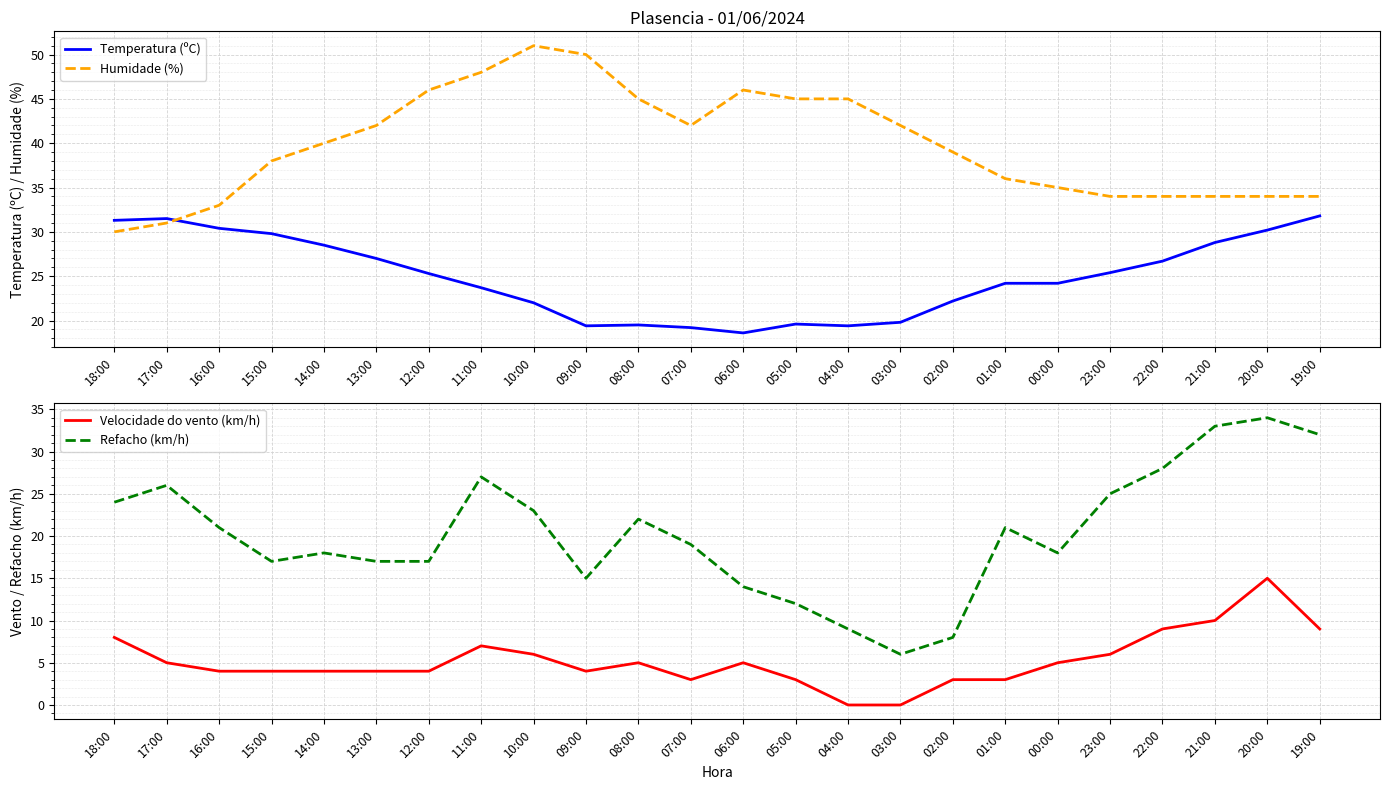

At which label is Refacho (km/h) closest to 20?

16:00